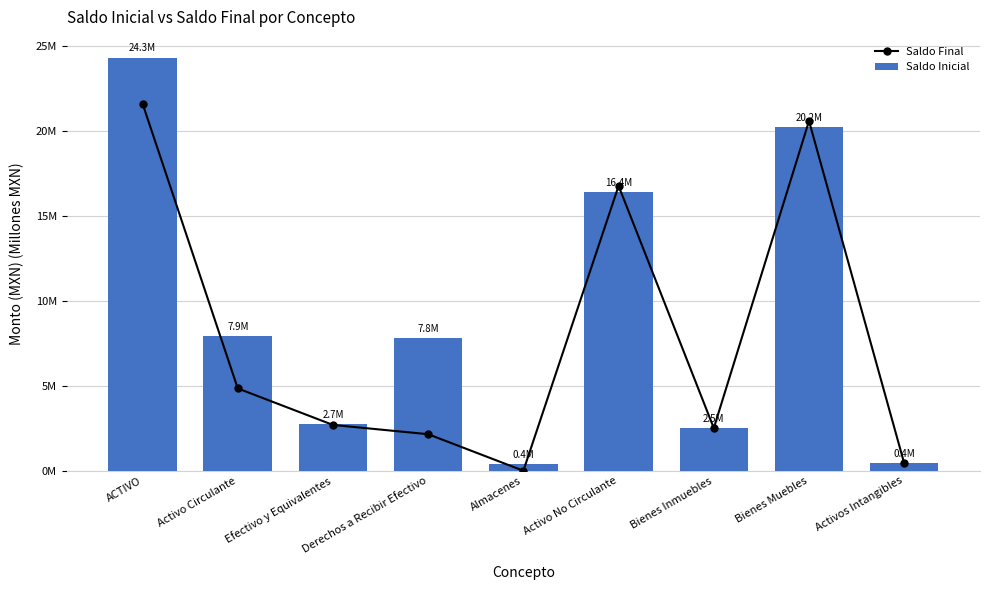

What is the total value across all series at Activo No Circulante?

33.2